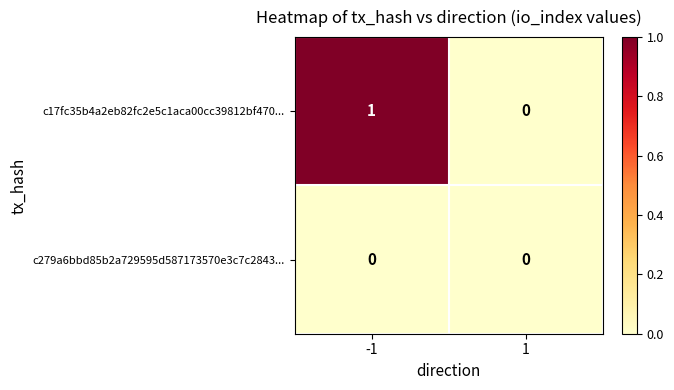

List the series in order of their overall mean, lowest first.

c279a6bbd85b2a729595d587173570e3c7c2843..., c17fc35b4a2eb82fc2e5c1aca00cc39812bf470...